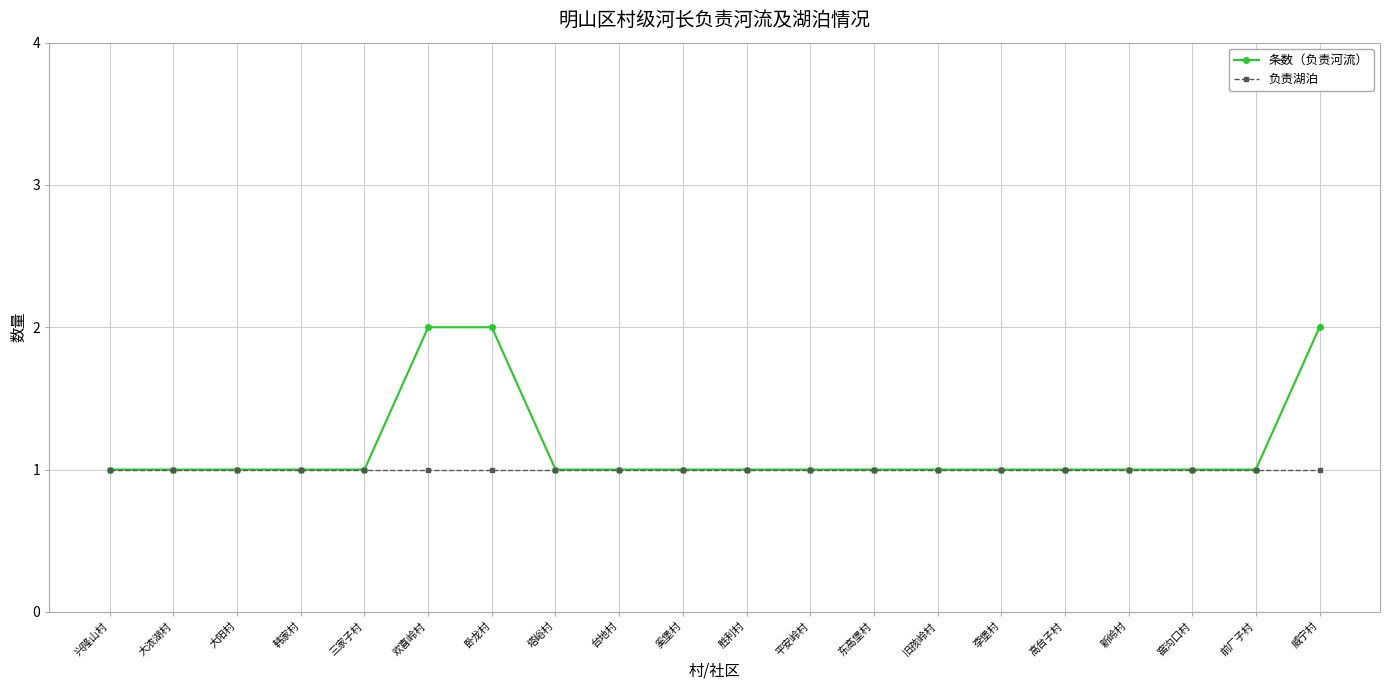

The 负责湖泊 series shows 2 at 奚堡村. True or false?

False